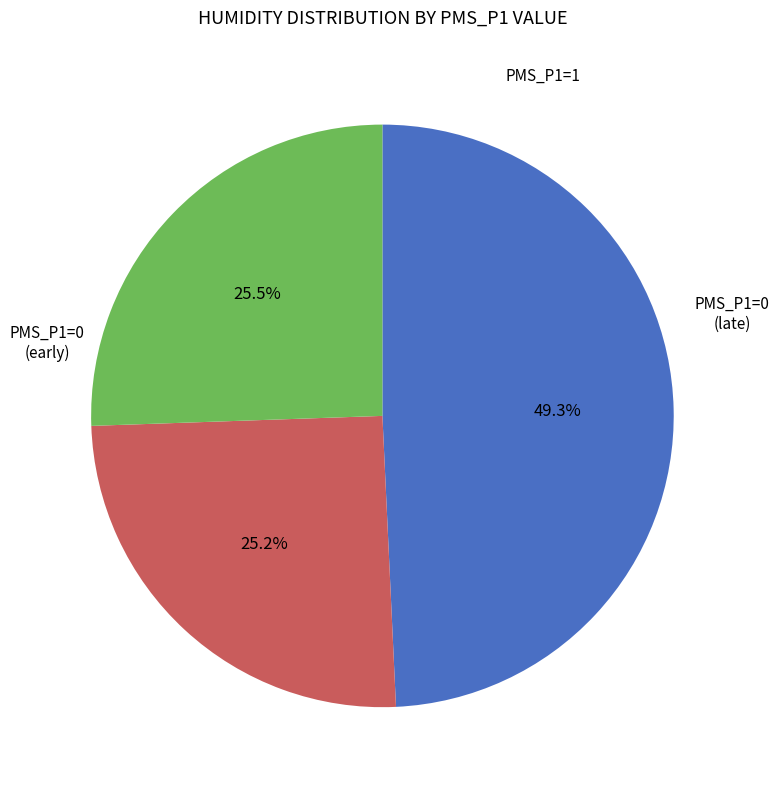

How many segments does this pie chart have?

3